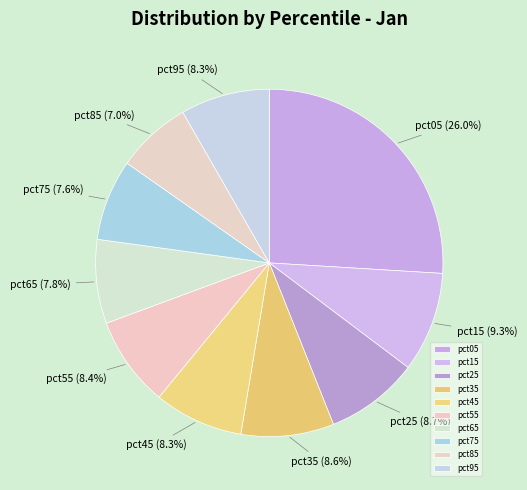

True or false: pct75 accounts for 1% of the total.

False